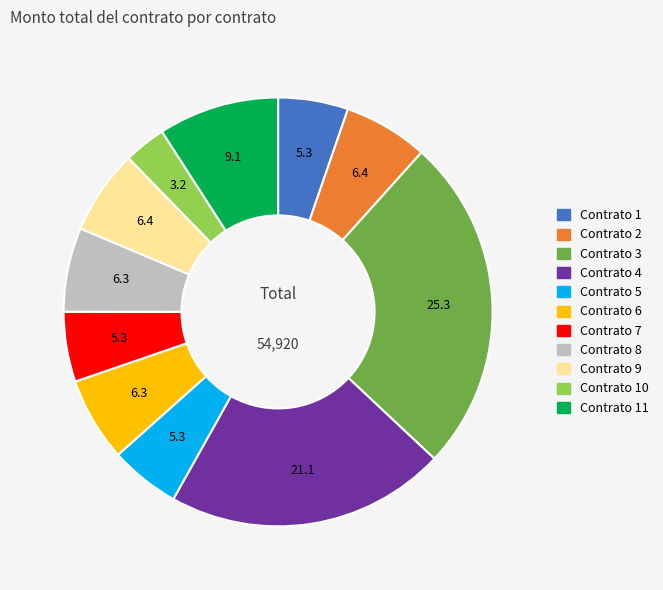

How many segments does this pie chart have?

11